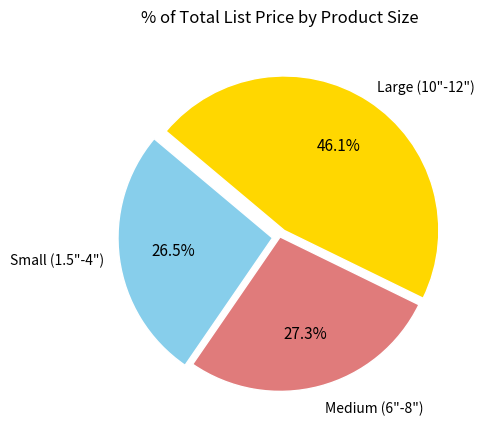

Which has a higher value, Medium (6"-8") or Large (10"-12")?

Large (10"-12")